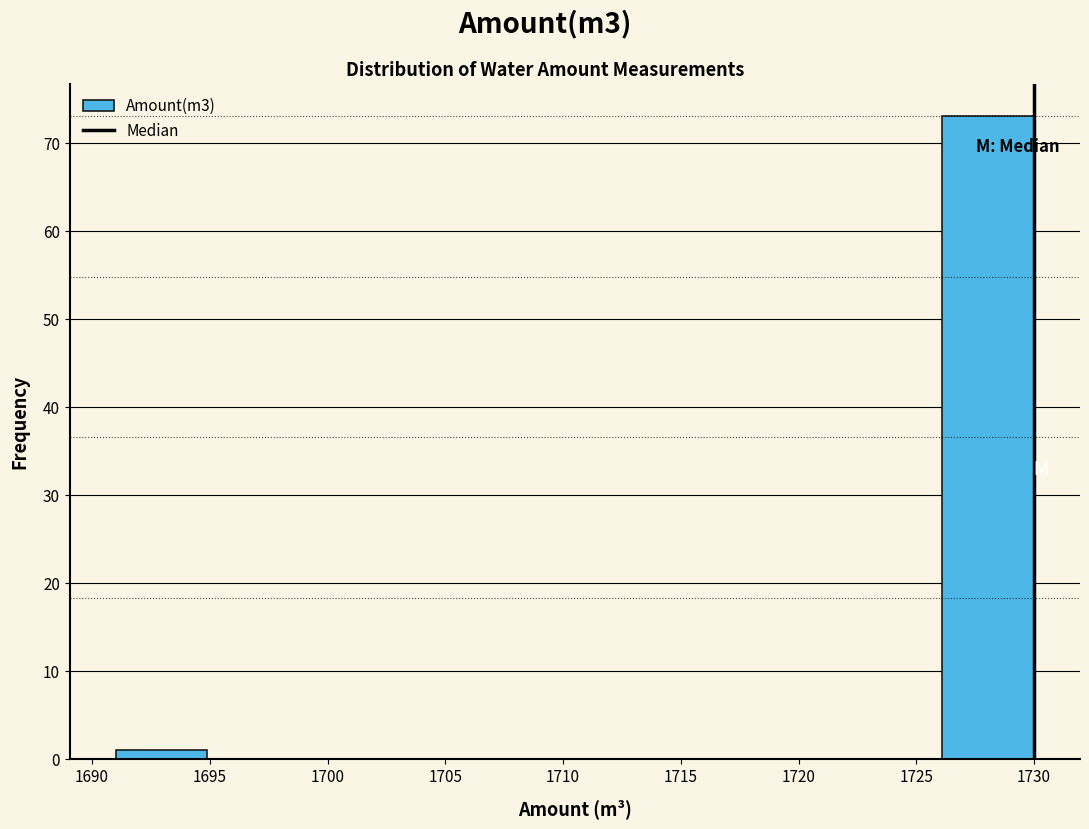

Reading left to right, transcribe this chart: for each bar, give the range it covers on the x-axis and its height. Neither the bar edges nor the heights are printed on the chart, so give them approximately, as read against the axes.

1691.0 to 1694.9: 1
1694.9 to 1698.8: 0
1698.8 to 1702.7: 0
1702.7 to 1706.6: 0
1706.6 to 1710.5: 0
1710.5 to 1714.4: 0
1714.4 to 1718.3: 0
1718.3 to 1722.2: 0
1722.2 to 1726.1: 0
1726.1 to 1730.0: 73